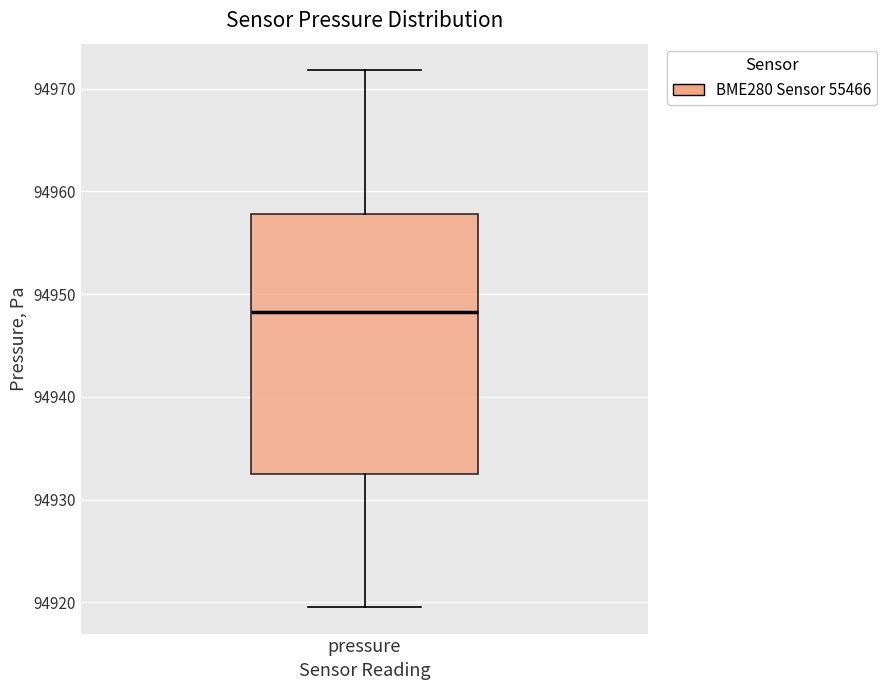

Read this box plot against the y-axis: the position of the median line, the range covered by the box, and the ends of both whiskers. The values are not printed on the chart, so give them approximately, as read against the axis.

median 94948, box 94932 to 94958, whiskers 94920 to 94972